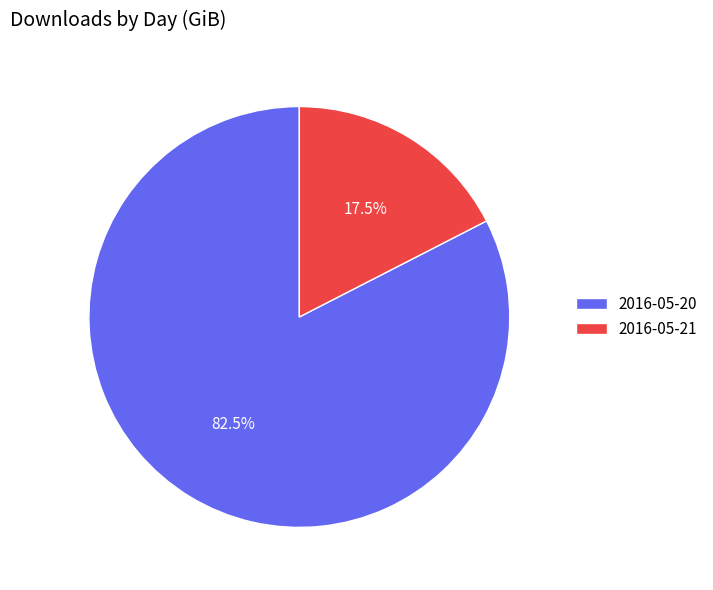

Do 2016-05-20 and 2016-05-21 together represent more than half of the pie?

Yes